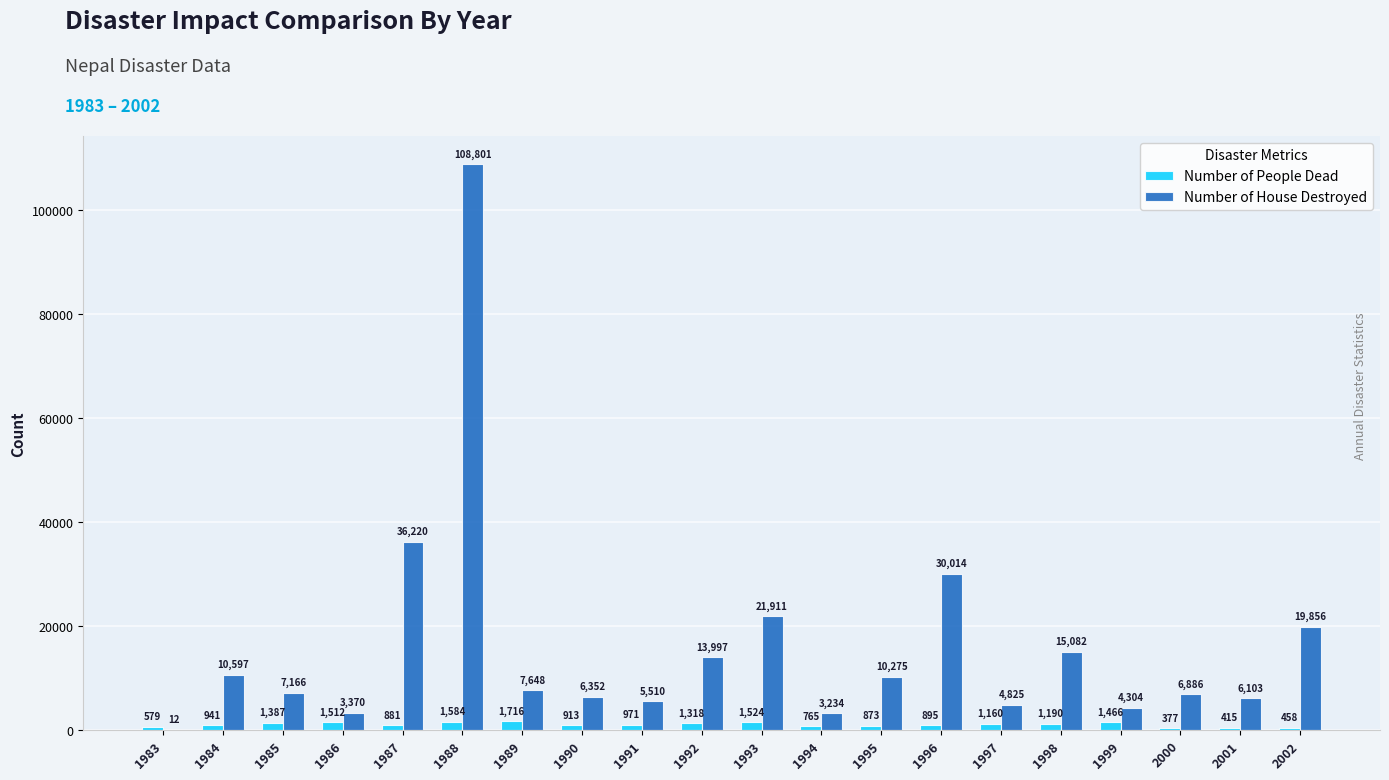

Which series has the largest total across all categories?

Number of House Destroyed